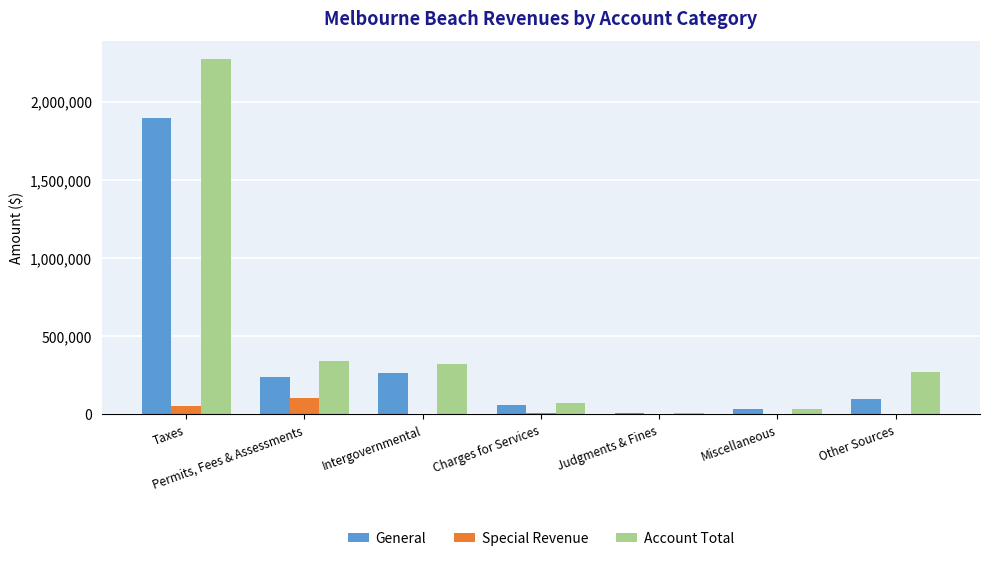

What is the total value across all series at Other Sources?

369740